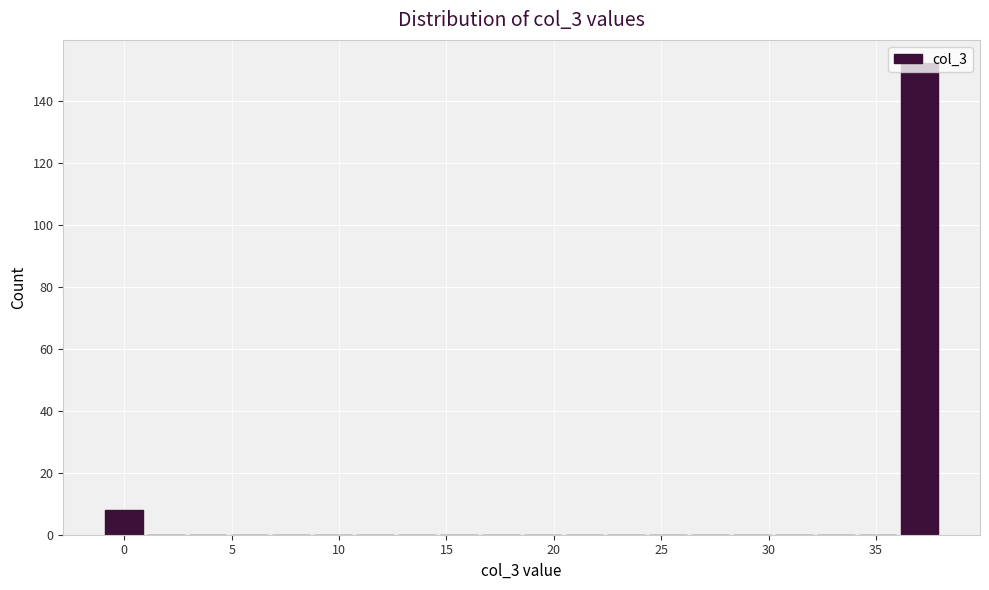

Read against the x-axis, roughly where is the centre of the tallest bar?

37.0